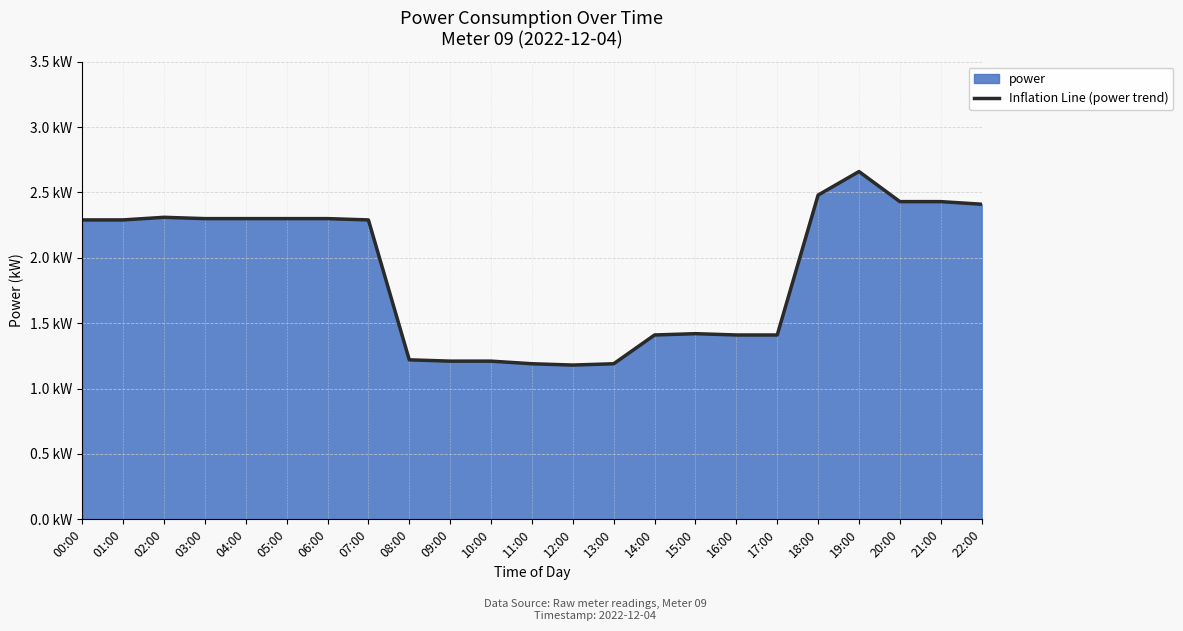

At which category does the data reach its first local valley?

12:00